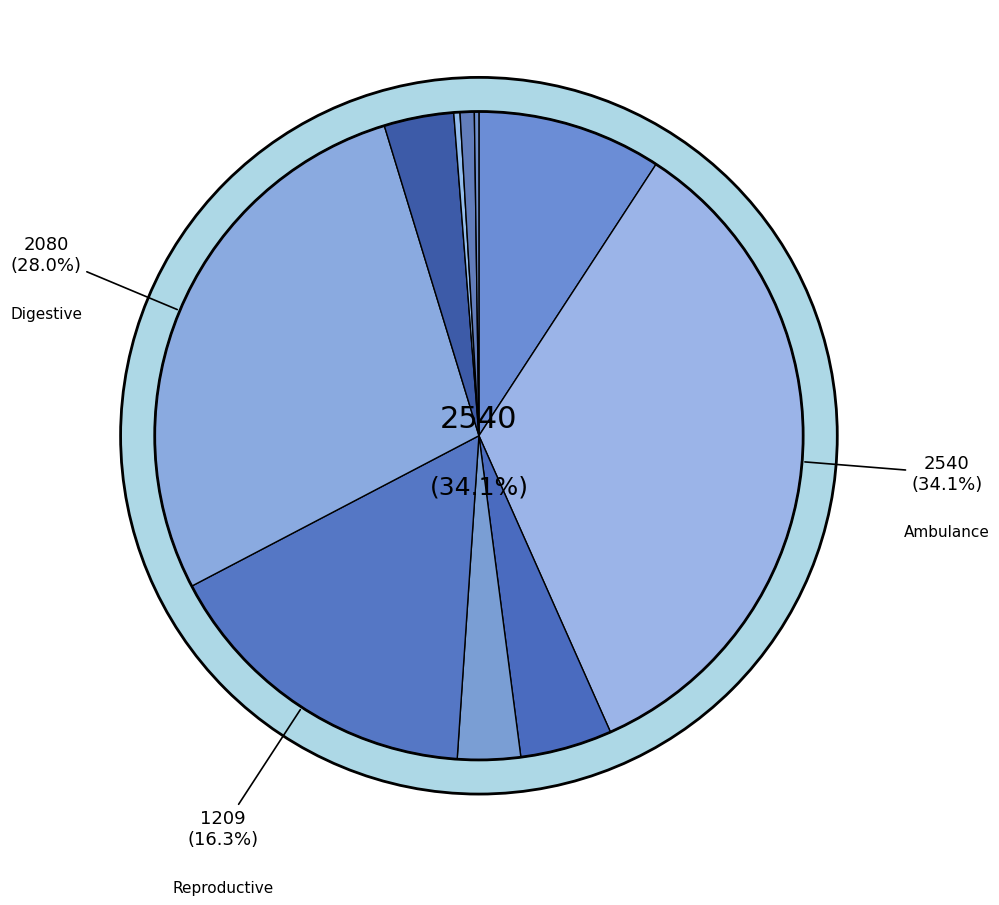

Rank the categories by value from highest to lowest.

Ambulance, Digestive, Reproductive, Medical and Surgical Supplies, Radiology, Outpatient Services, Pathology and Laboratory, Eye and Ocular Adnexa, Cardiovascular, Administration